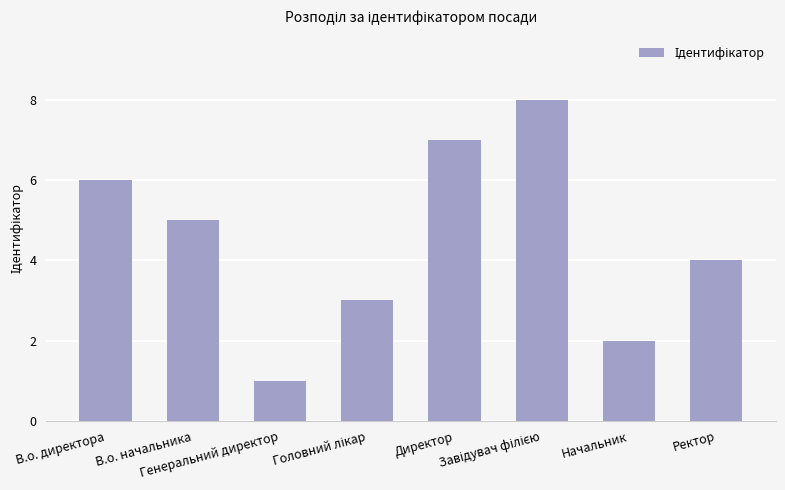

Count the number of data series in this chart.

1